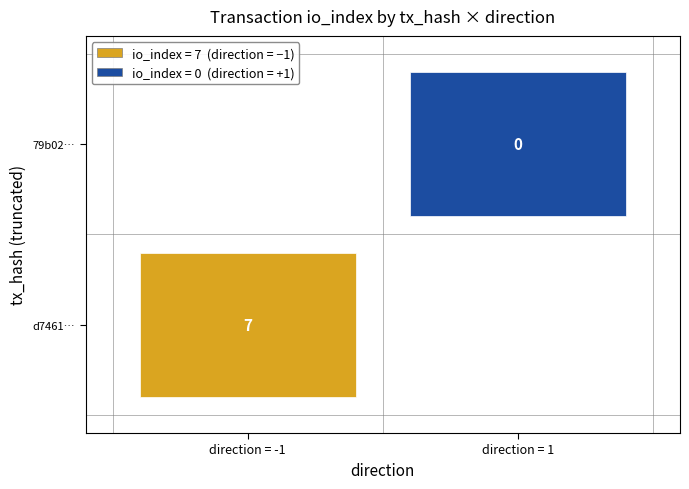

At which label is d7461dcb6edf70993acf470a5fb6afe954f0c91 closest to 3?

-1